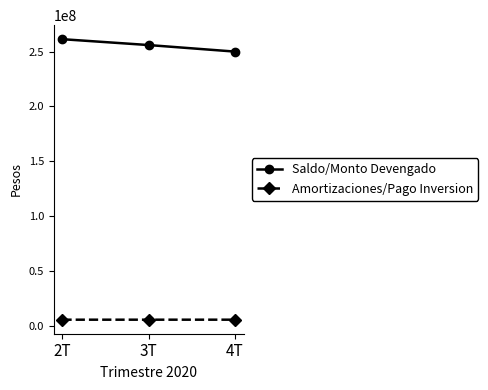

What value does the Amortizaciones/Pago Inversion series have at 3T?

5946582.9